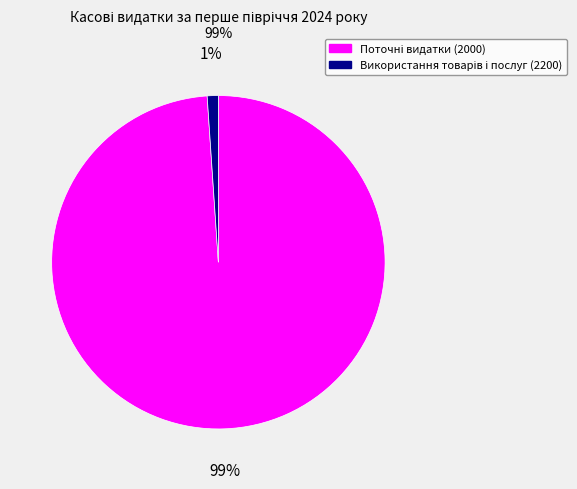

To the nearest percent, what is the difference between the largest and smallest slice percentages?

98%